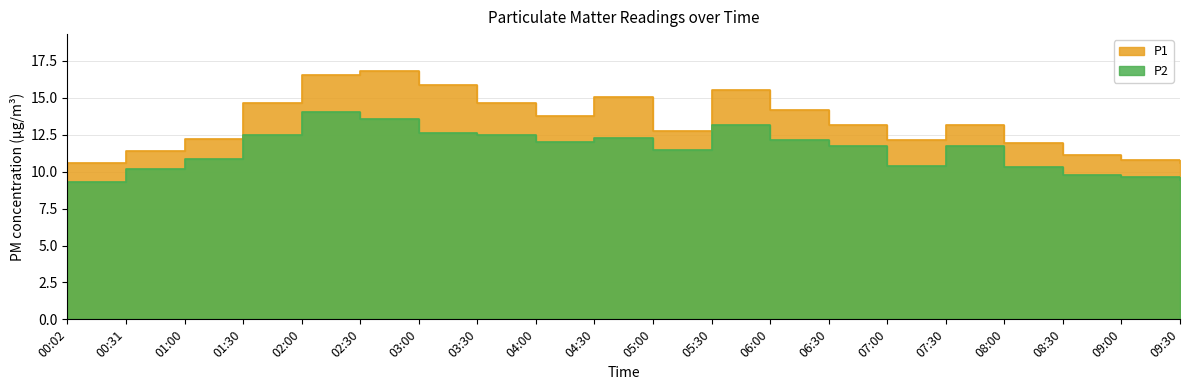

What is the label of the 13th point from the right?

03:30